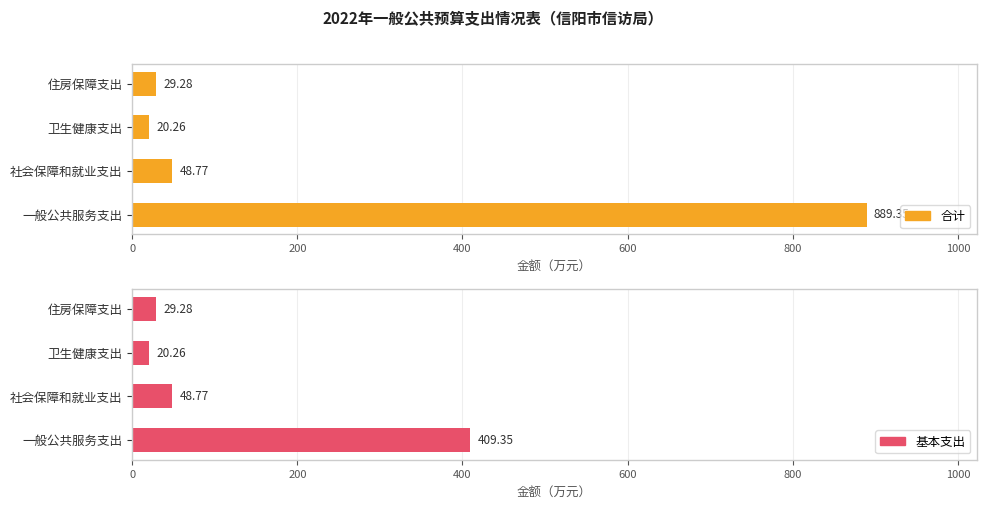

Is it true that 基本支出 equals 66.4 at 社会保障和就业支出?

False